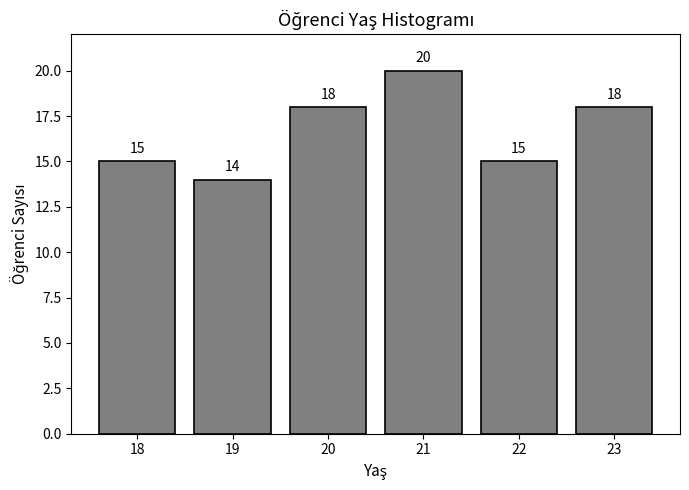

Reading left to right, list all the values displayed in this chart.

15	14	18	20	15	18